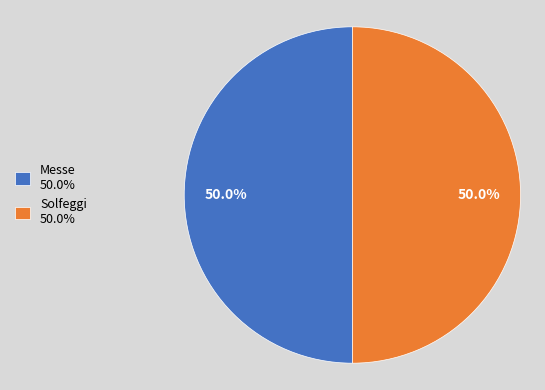

What is the ratio of the value at Messe to the value at Solfeggi?

1.0